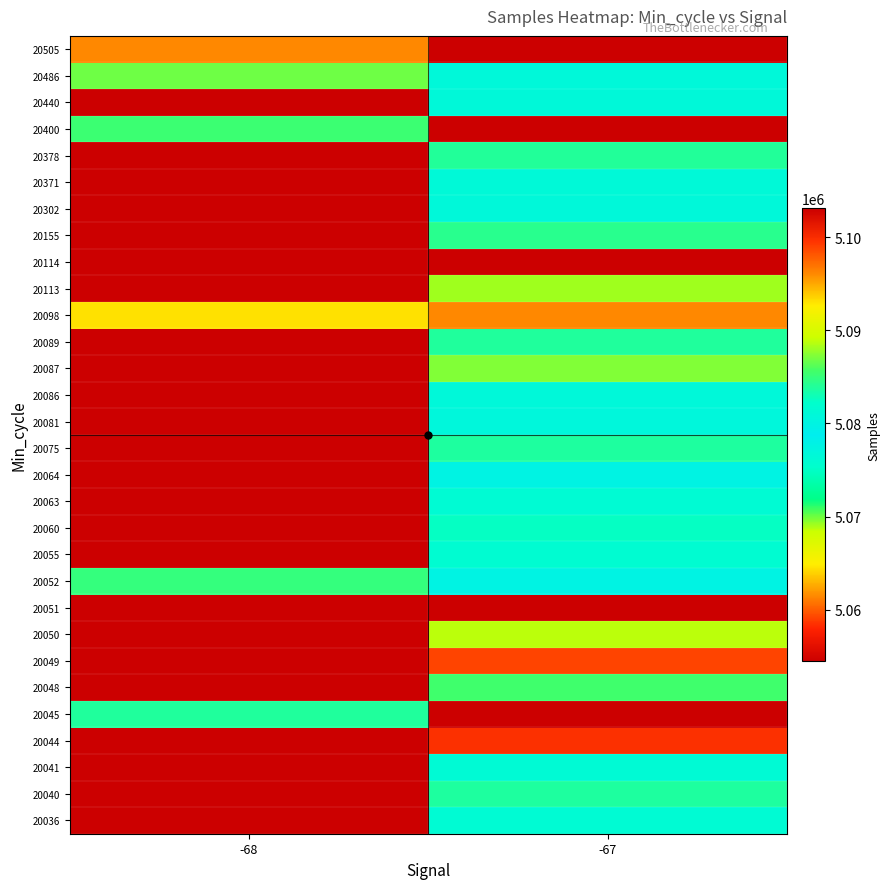

Is it true that 20098 equals 2259149.6 at -68?

False